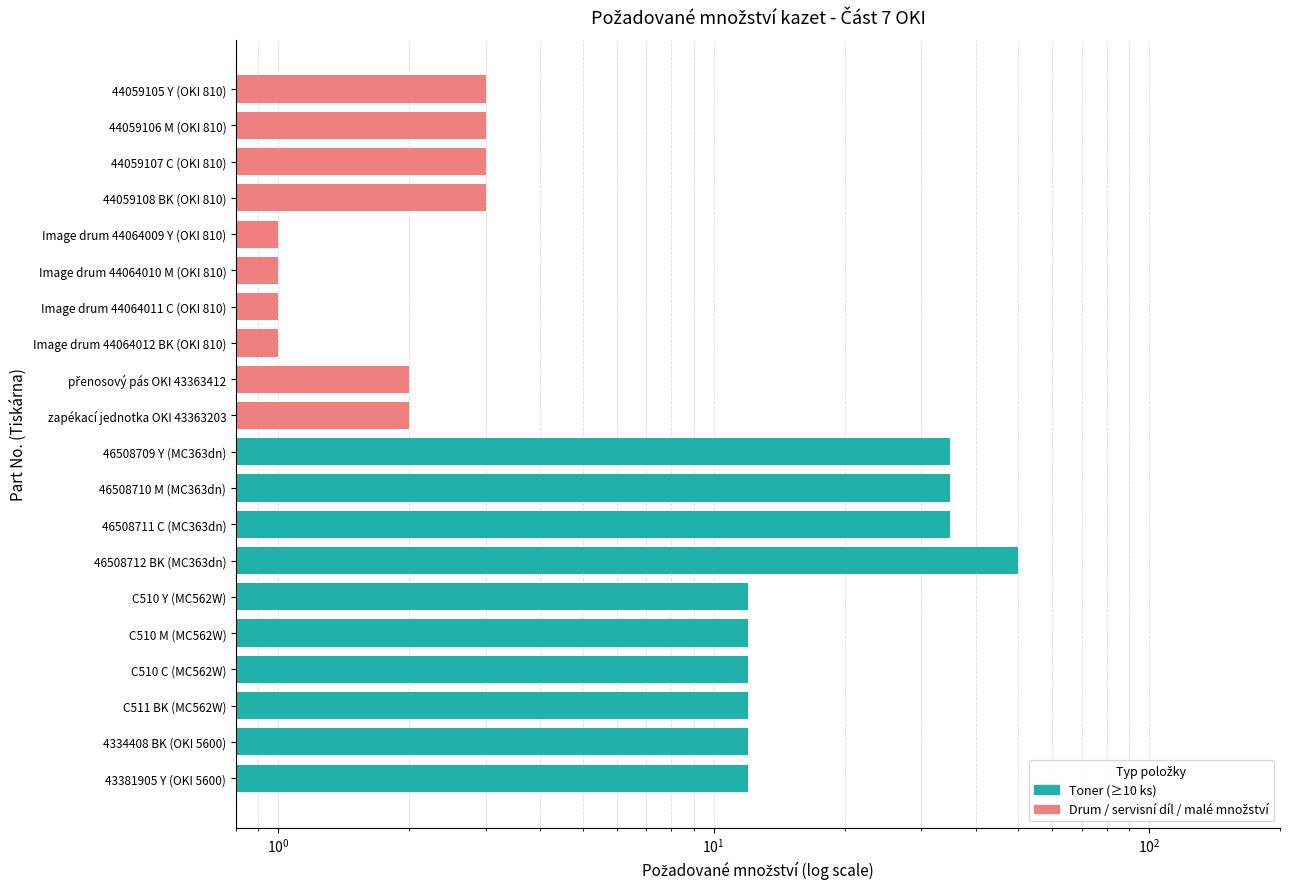

What is the average value?

12